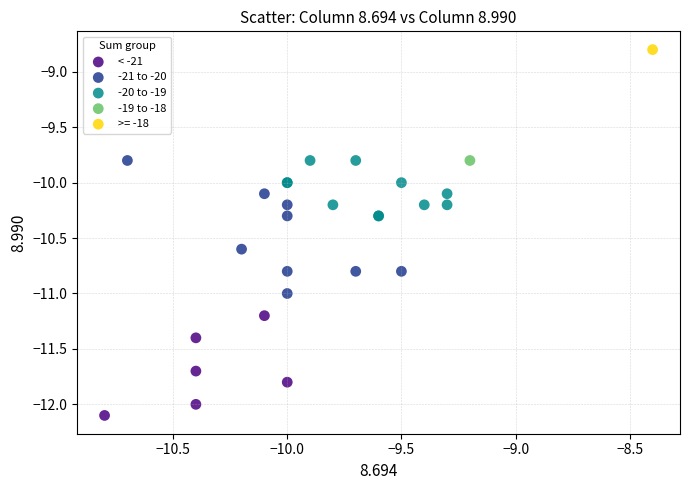

What are all the series names shown in the legend?

< -21, -21 to -20, -20 to -19, -19 to -18, >= -18